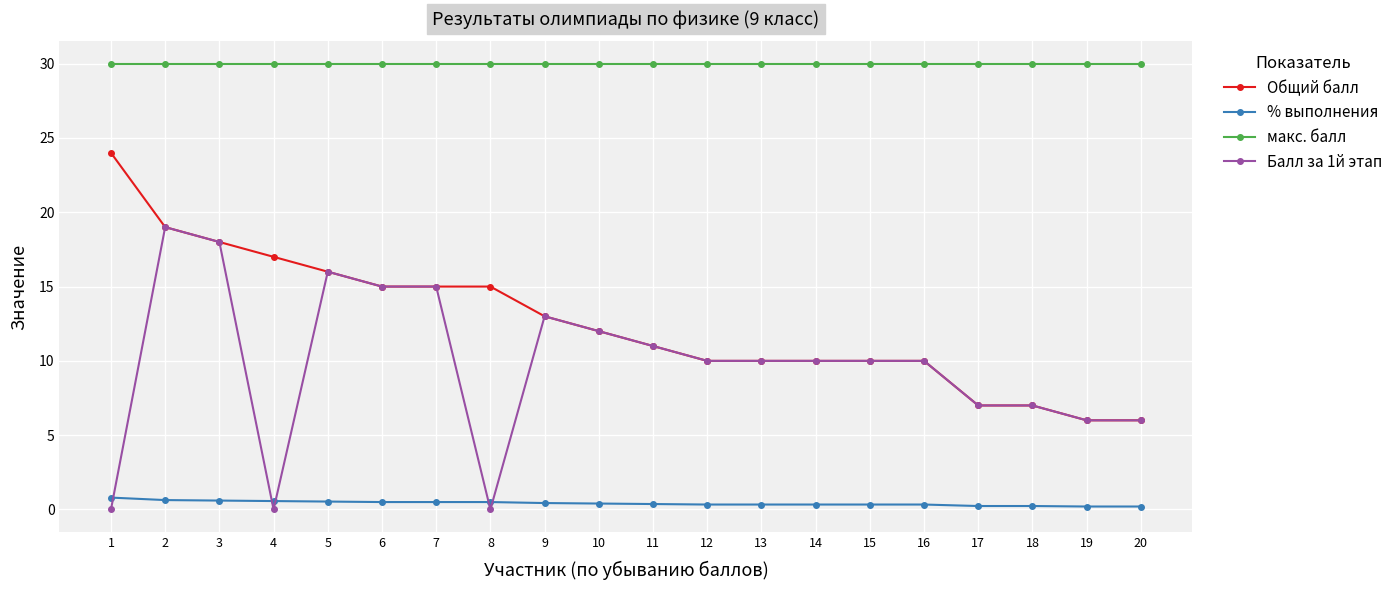

Which series has the largest range (max minus min)?

Балл за 1й этап